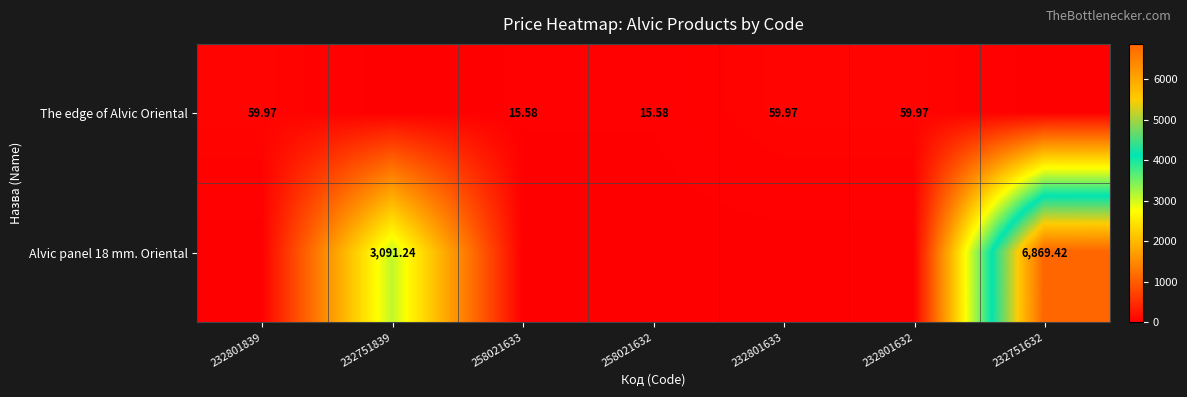

The value of The edge of Alvic Oriental at 258021632 is 20.5. True or false?

False